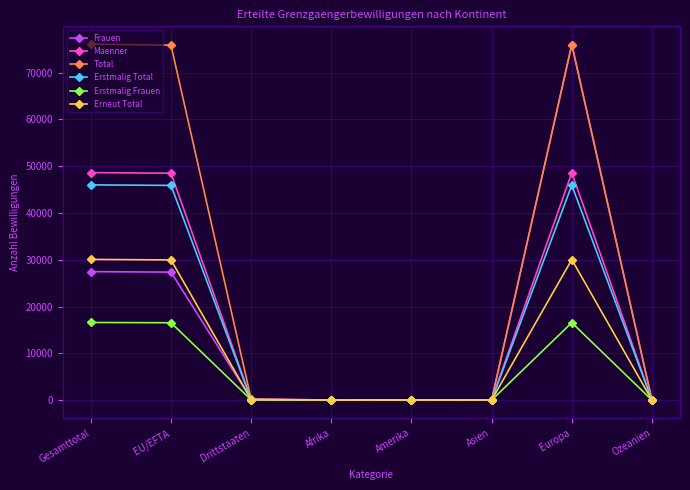

What is the difference between the highest and lowest values at Europa?

59439